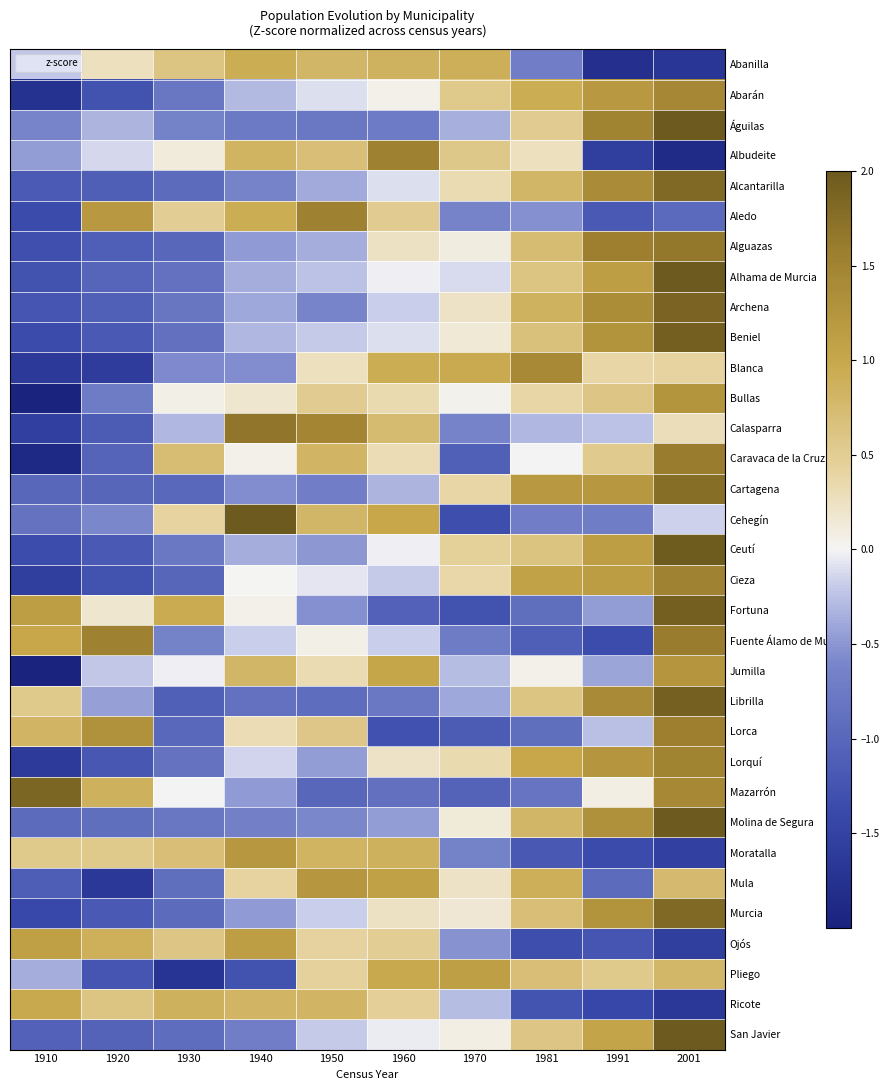

Which category has the highest value across all series?

2001